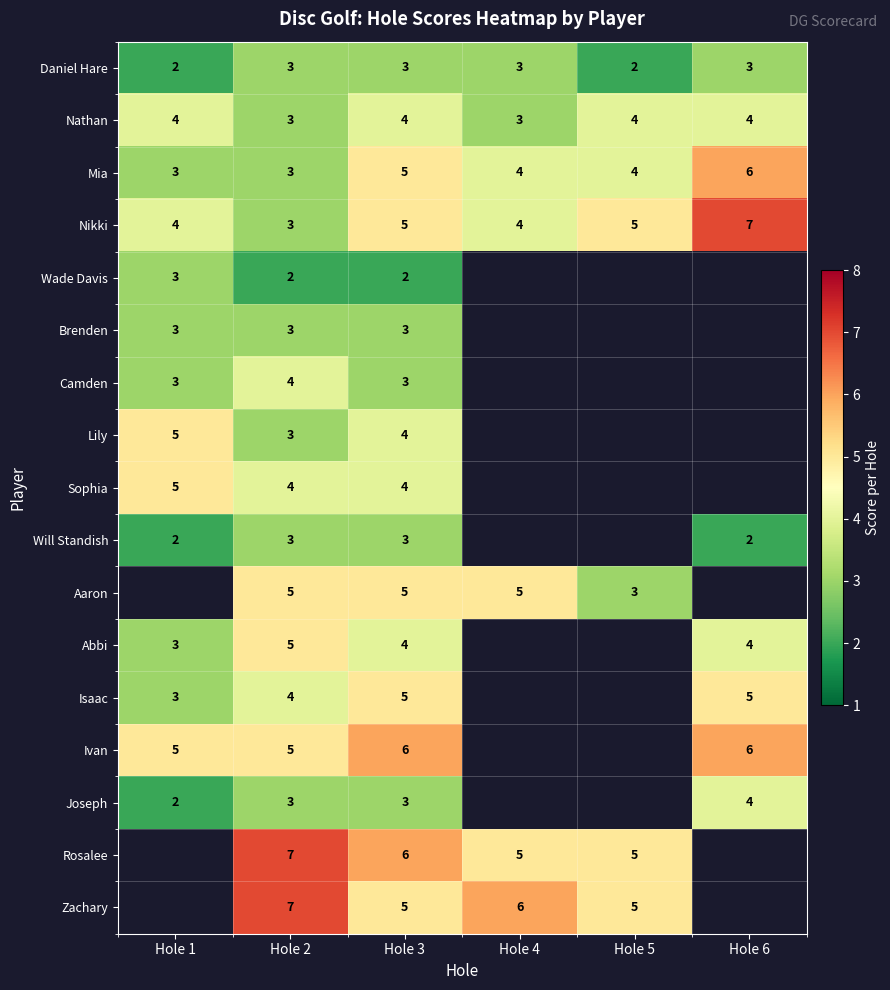

The value of Sophia at Hole 3 is 4. True or false?

True